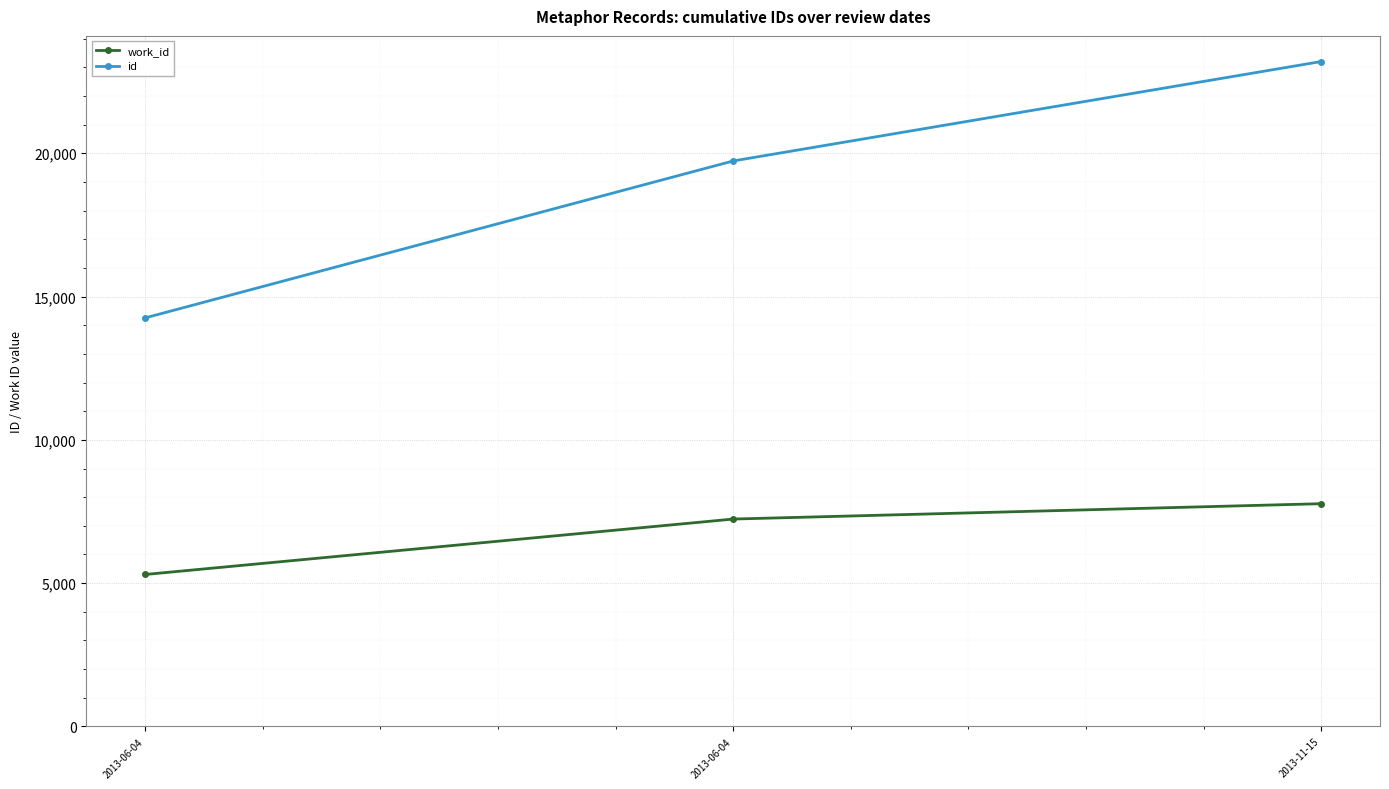

How many series are shown in this chart?

2